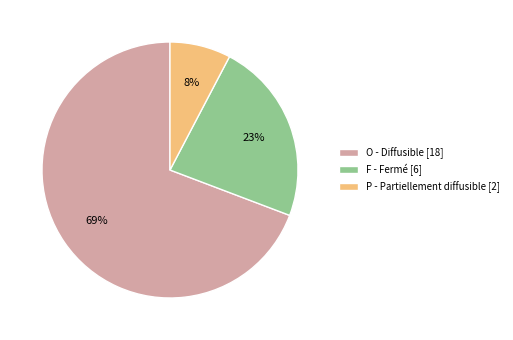

Which has a higher value, P - Partiellement diffusible [2] or O - Diffusible [18]?

O - Diffusible [18]